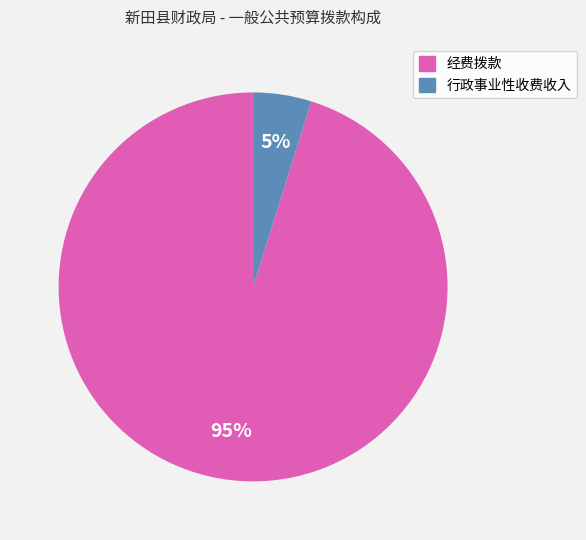

To the nearest percent, what is the average slice percentage?

50%